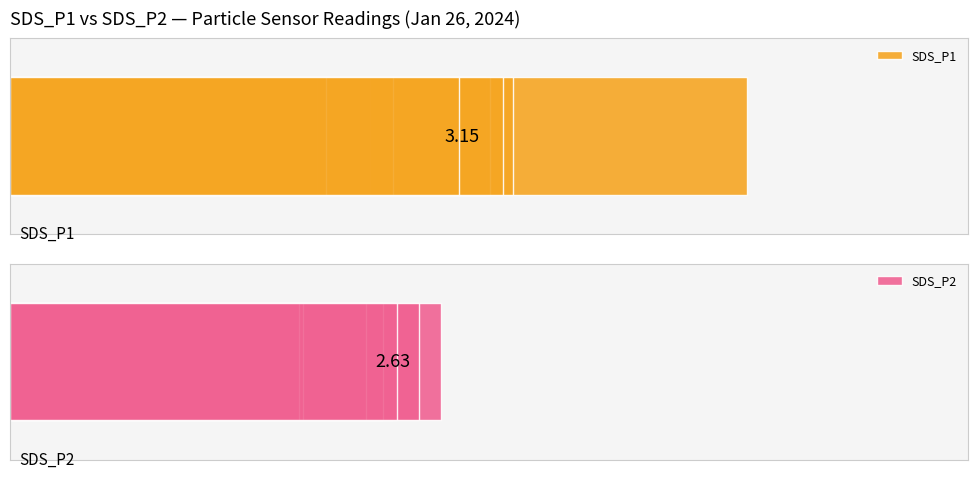

How many data points does each series have?

15